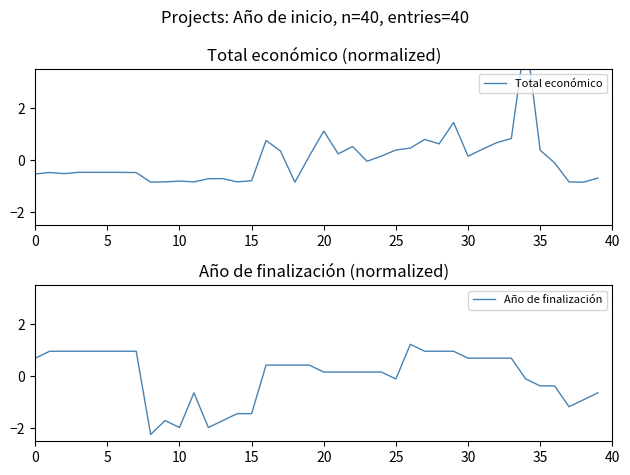

What is the label of the 6th point from the right?

34